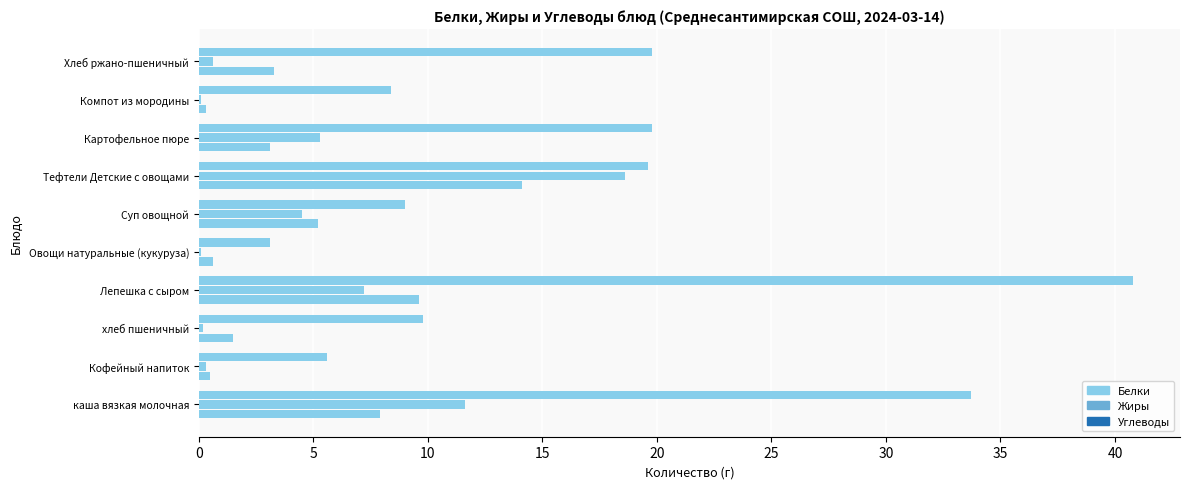

How many data points does each series have?

10